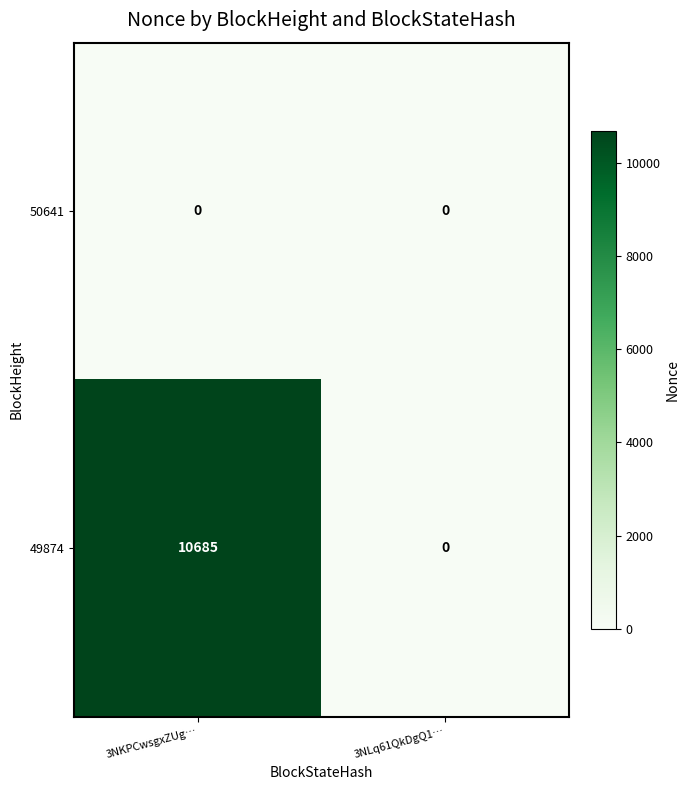

The value of 49874 at 3NLq61QkDgQ1… is -4073. True or false?

False